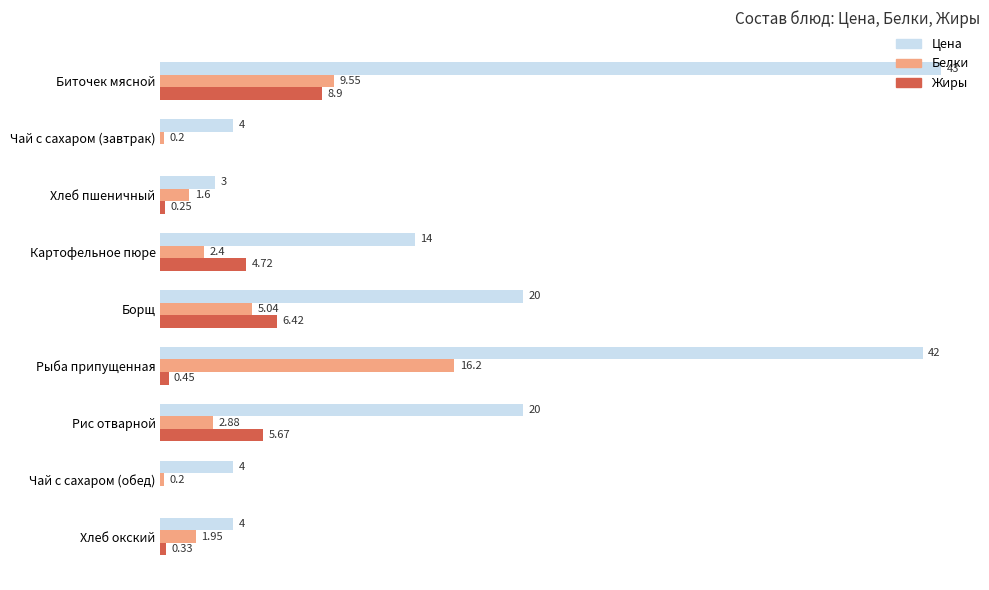

At which label does Белки reach its peak?

Рыба припущенная